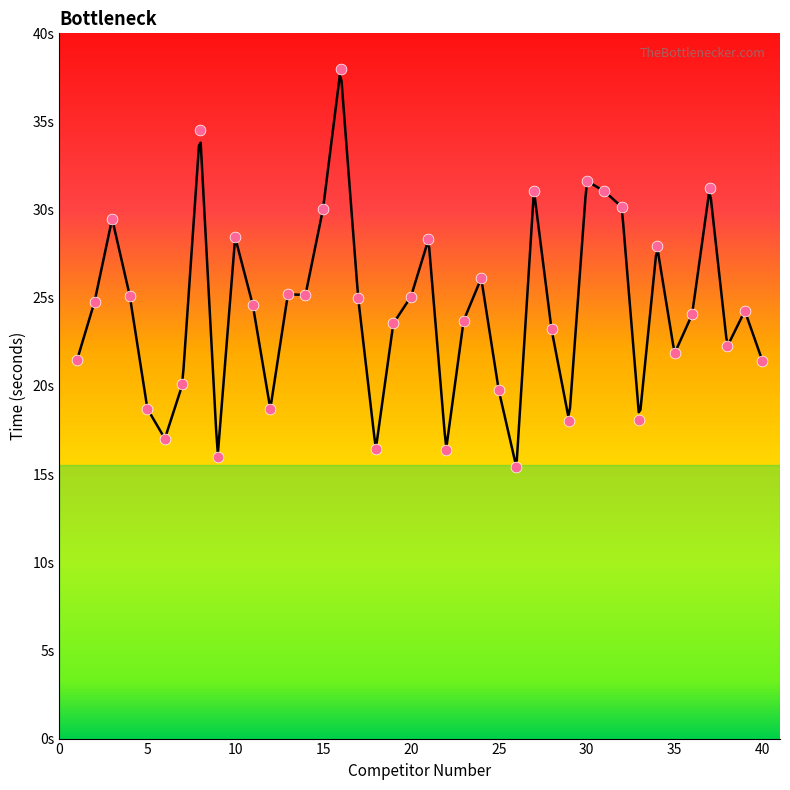

Approximately how many times larger is the value at 11 compared to 19?

1.0